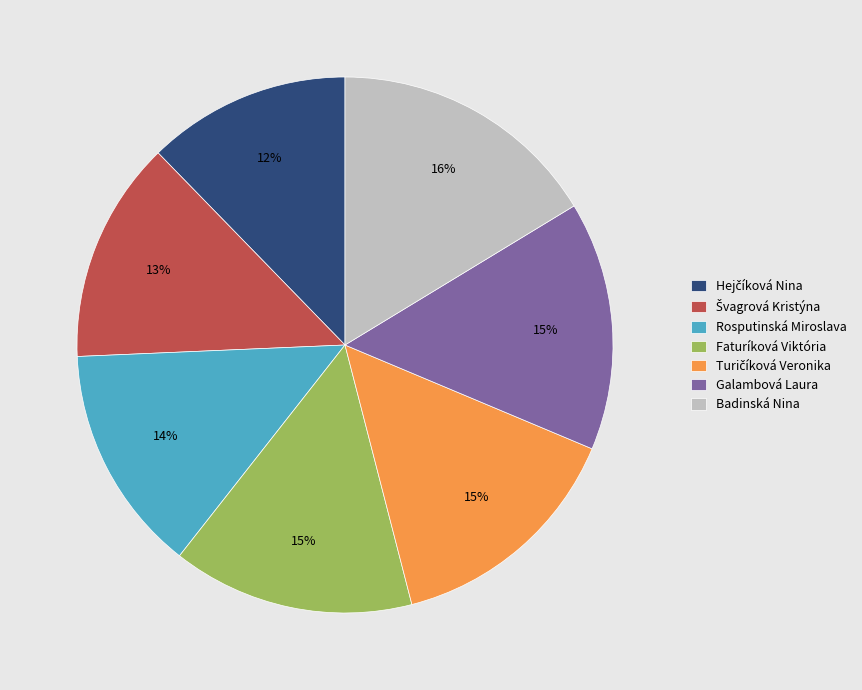

To the nearest percent, what portion does Faturíková Viktória represent?

15%